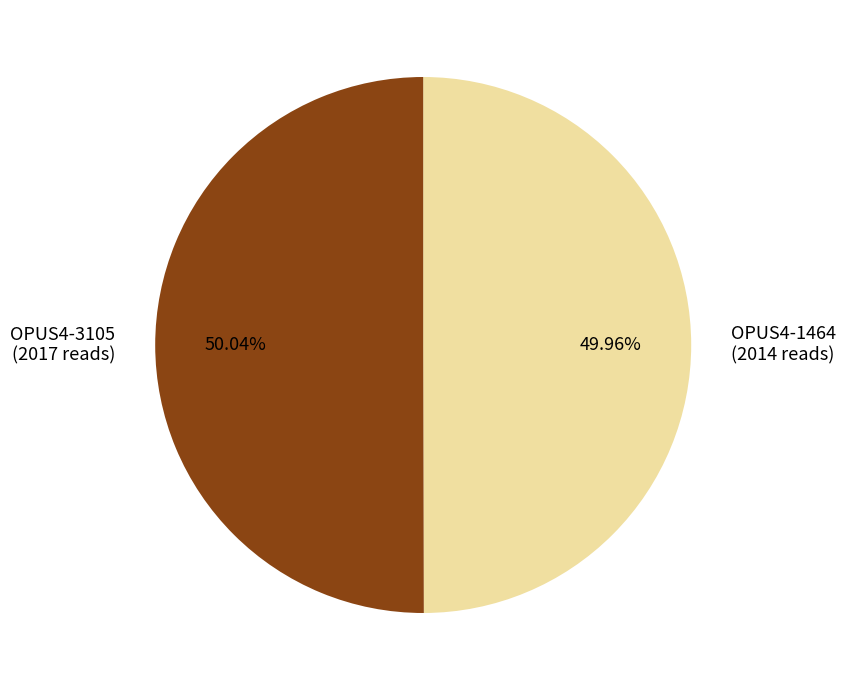

Do OPUS4-3105 and OPUS4-1464 together represent more than half of the pie?

Yes